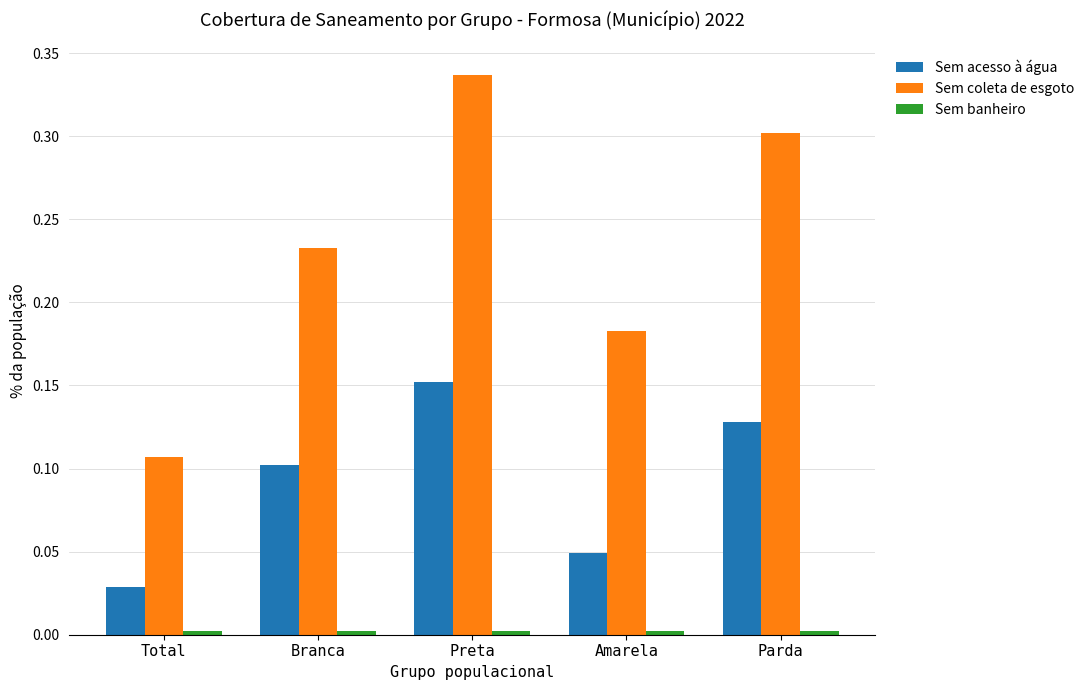

Is it true that Sem acesso à água equals 0.1 at Preta?

False